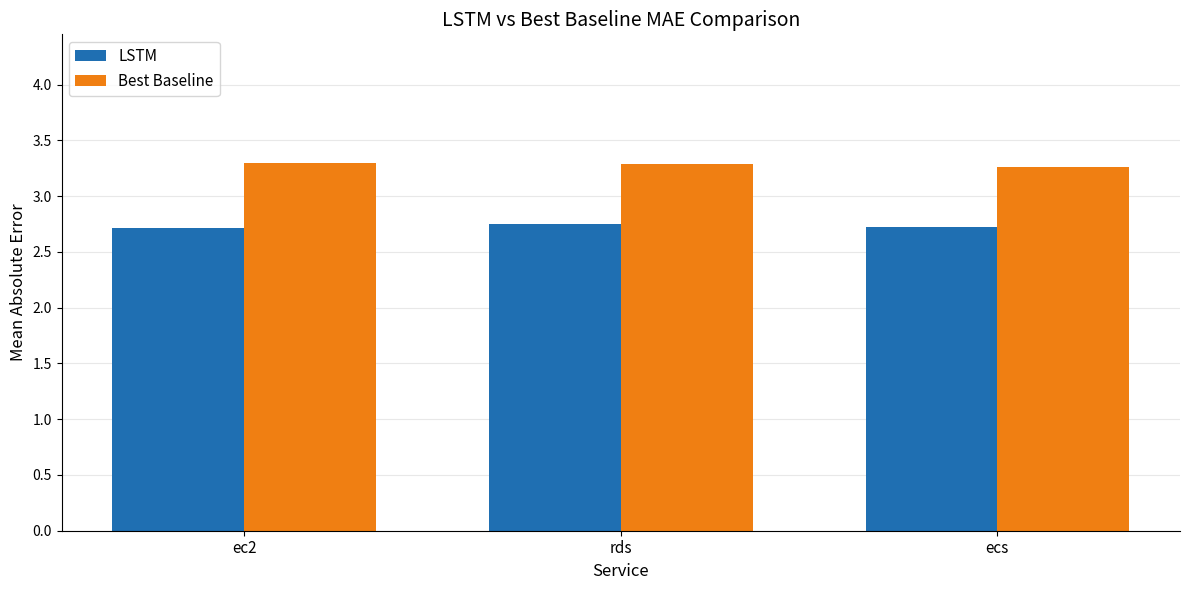

Is it true that Best Baseline equals 2.0 at ec2?

False